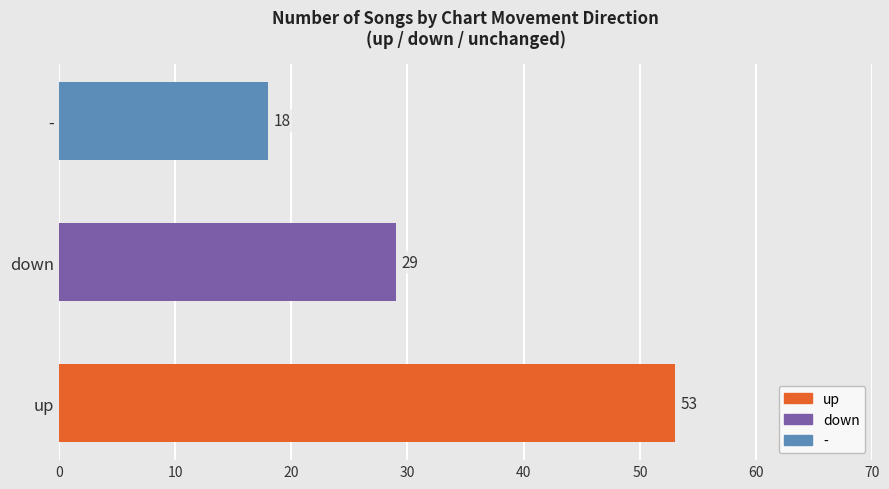

What is the label of the 1st bar from the right?

-